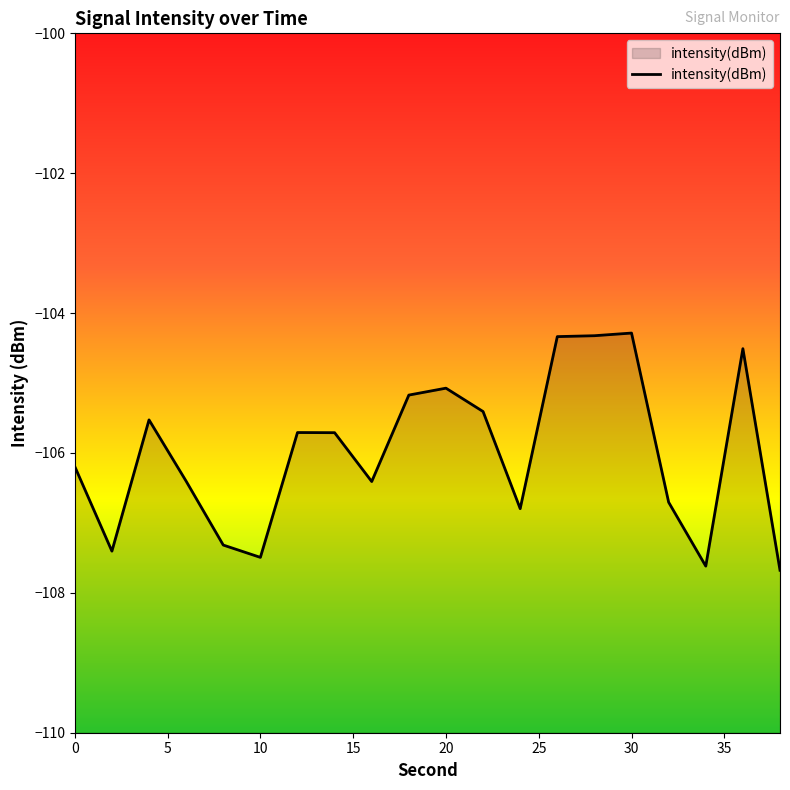

Is it true that the value at 30 is -104.3?

True